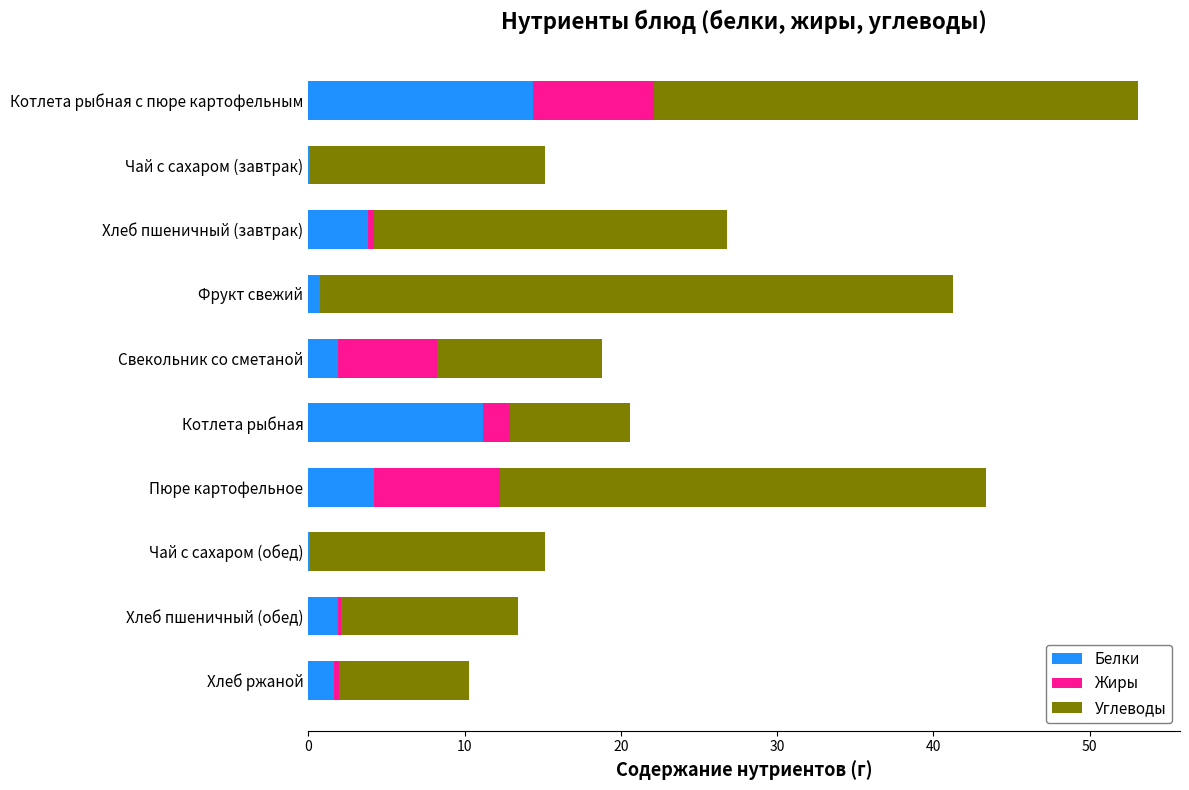

What is the sum of all Белки values?

40.1